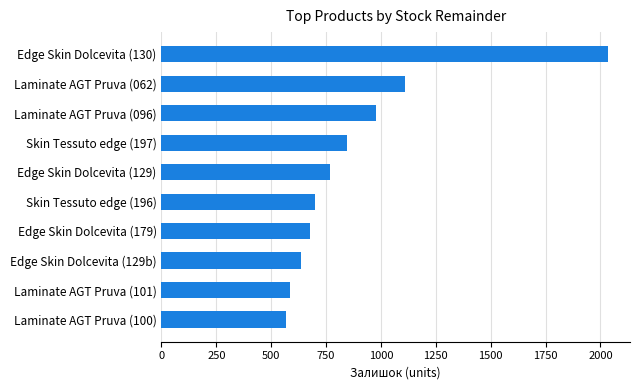

Reading bottom to top, list all the values displayed in this chart.

Laminate AGT Pruva (100)=566	Laminate AGT Pruva (101)=587	Edge Skin Dolcevita (129b)=637	Edge Skin Dolcevita (179)=676	Skin Tessuto edge (196)=698	Edge Skin Dolcevita (129)=770	Skin Tessuto edge (197)=845	Laminate AGT Pruva (096)=977	Laminate AGT Pruva (062)=1109	Edge Skin Dolcevita (130)=2033